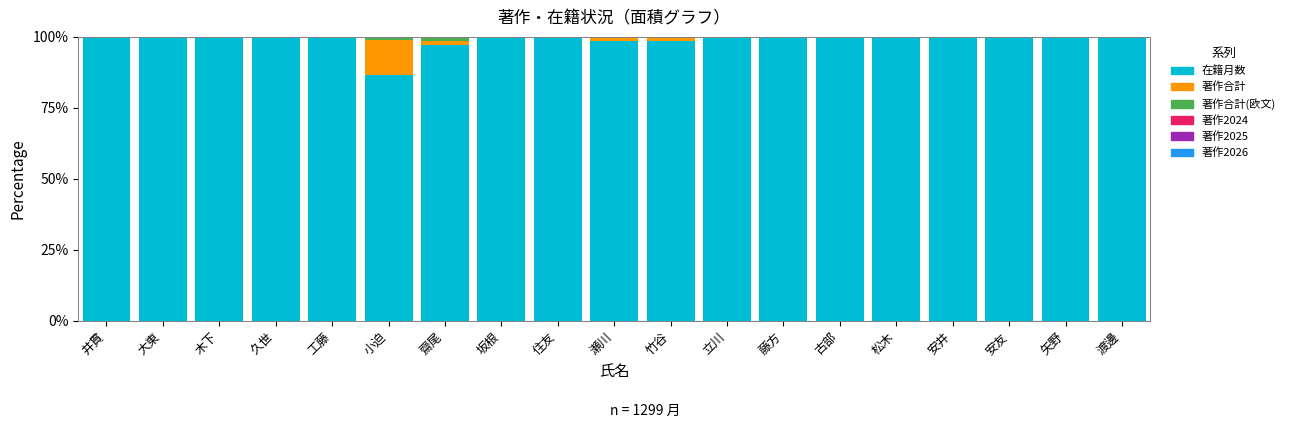

What is the total value across all series at 大東?

100.0